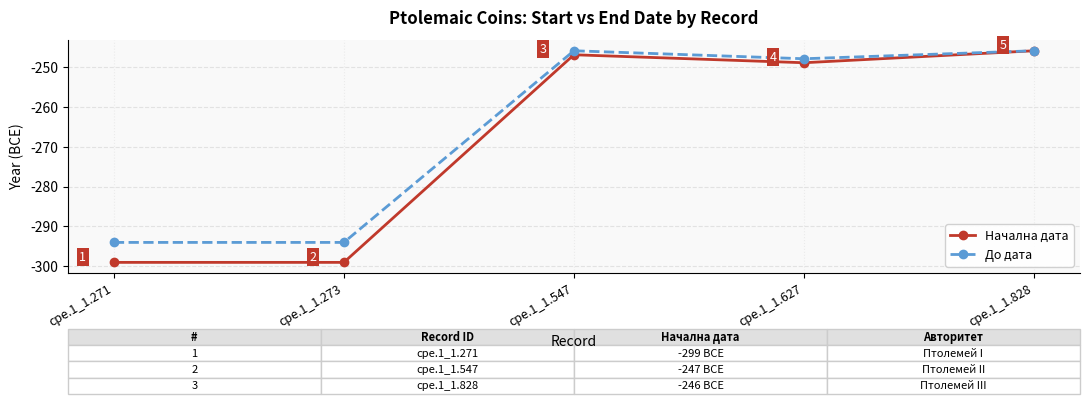

What is the sum of the До дата values at cpe.1_1.273 and cpe.1_1.828?

-540